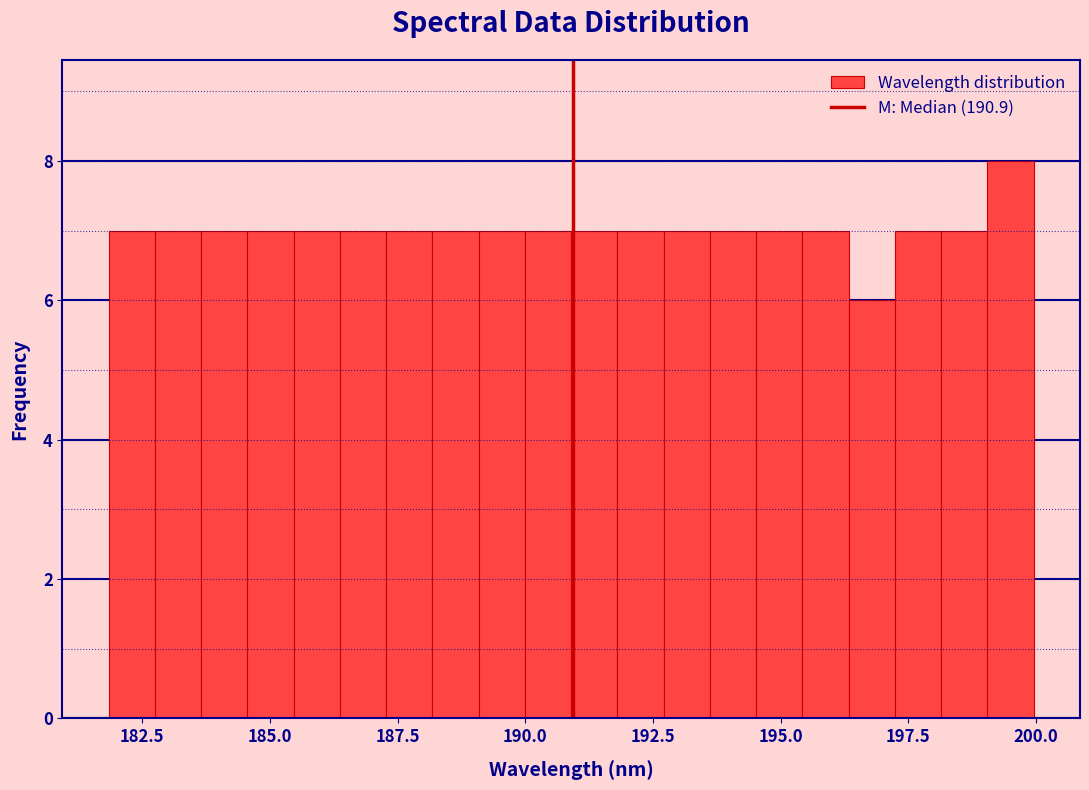

Around what value on the x-axis is the tallest bar? Give the approximate position of its centre, as read against the axis.

199.5